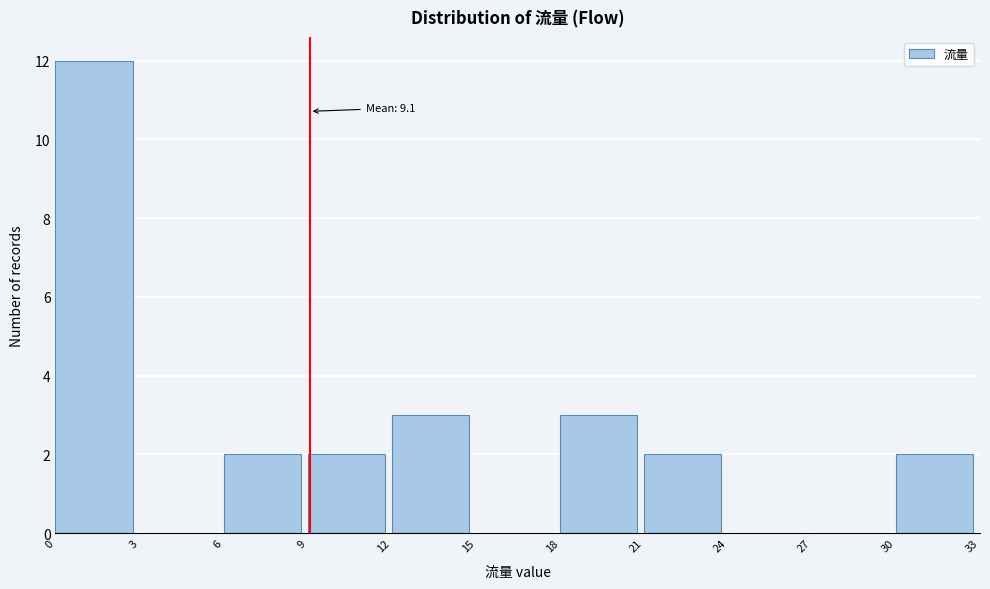

Over which range of the x-axis is the bar tallest?

0 to 3